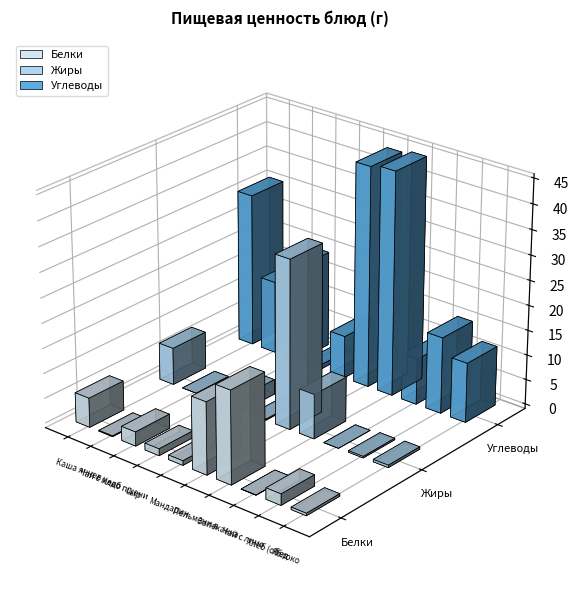

At which label is Жиры closest to 16?

Запеканка творожная